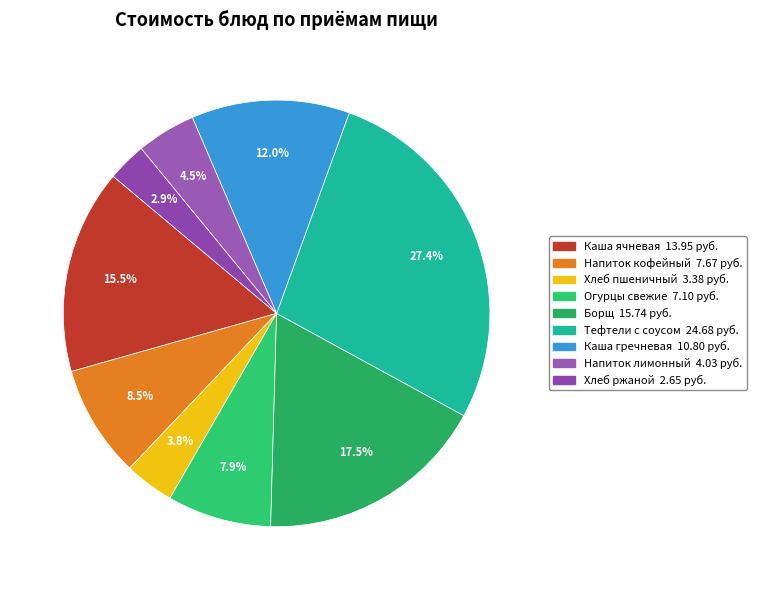

Count the number of slices in the pie.

9